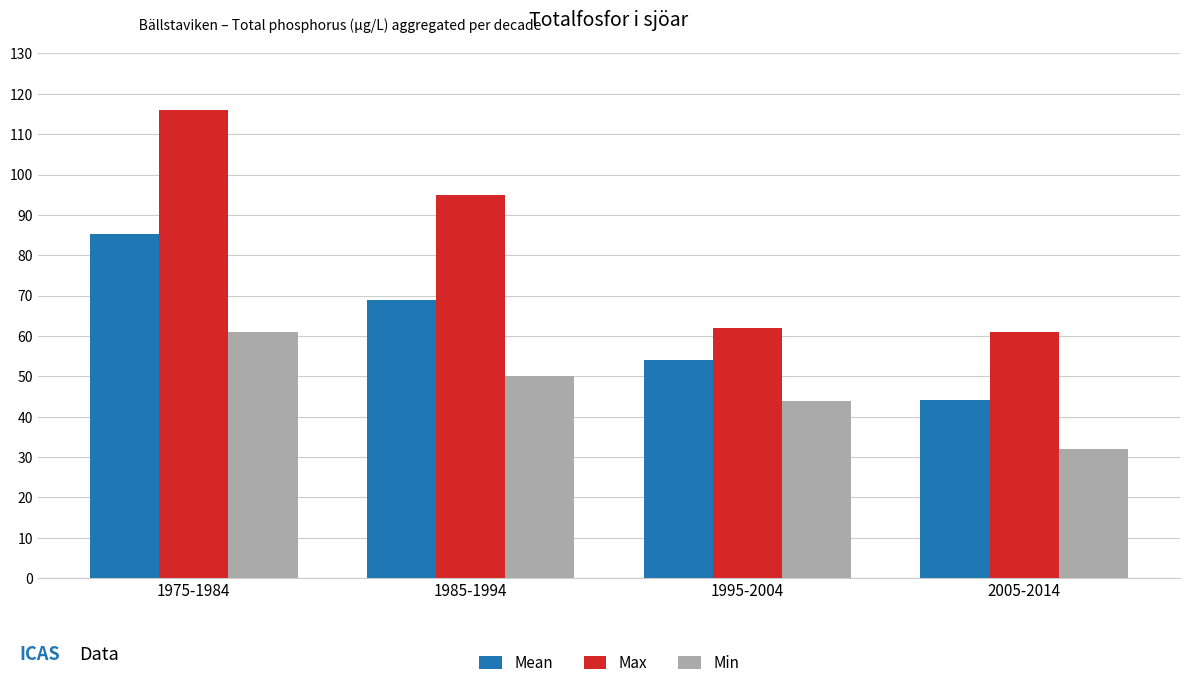

Which series has the largest total across all categories?

Max